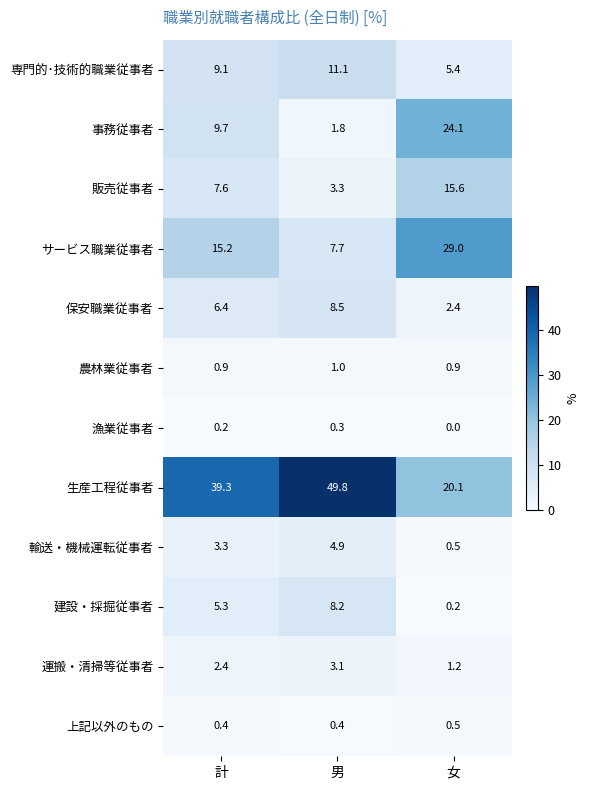

How many distinct data groups are displayed?

12